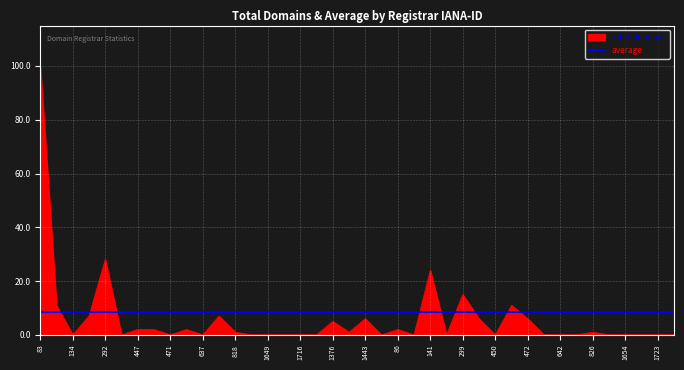

List the series in order of their peak value, lowest first.

average, total-domains